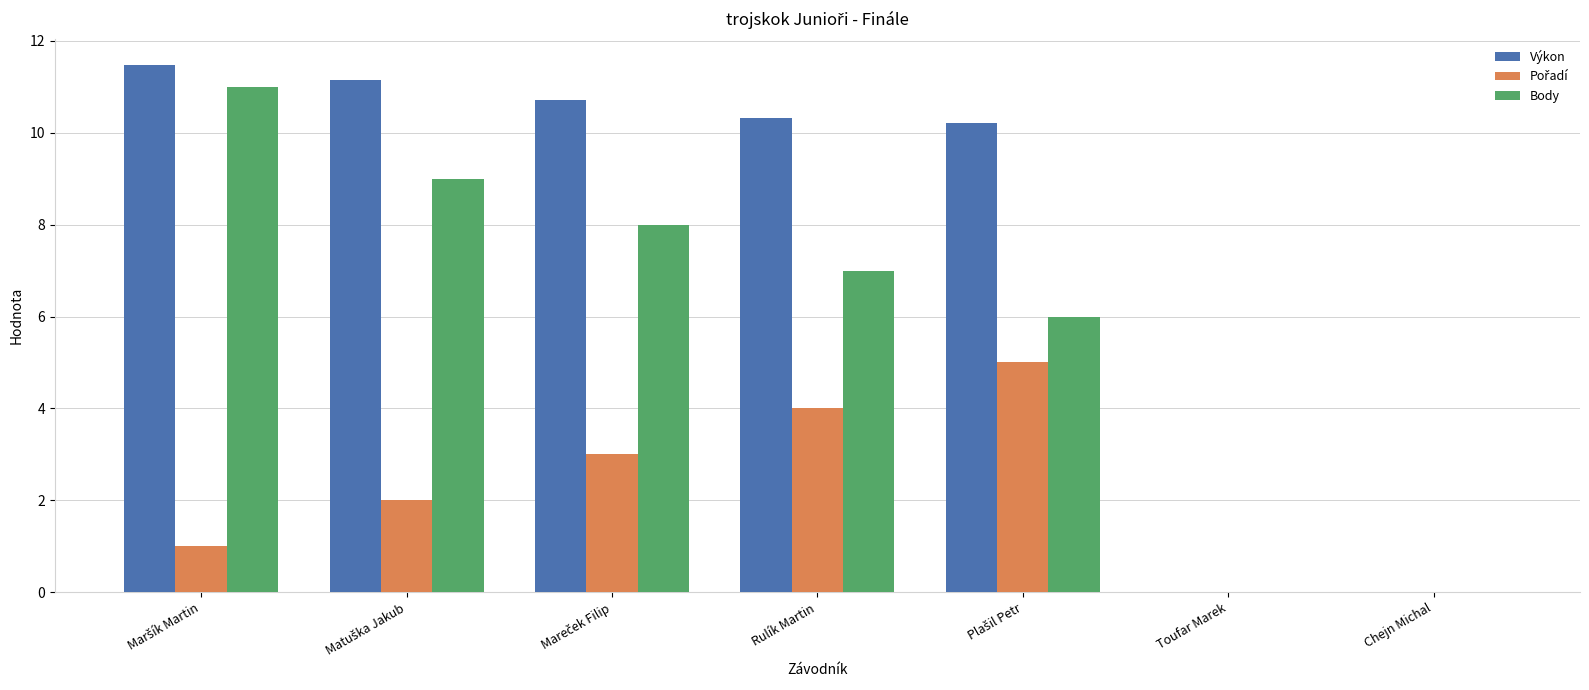

True or false: Výkon has a value of 16.7 at Rulík Martin.

False